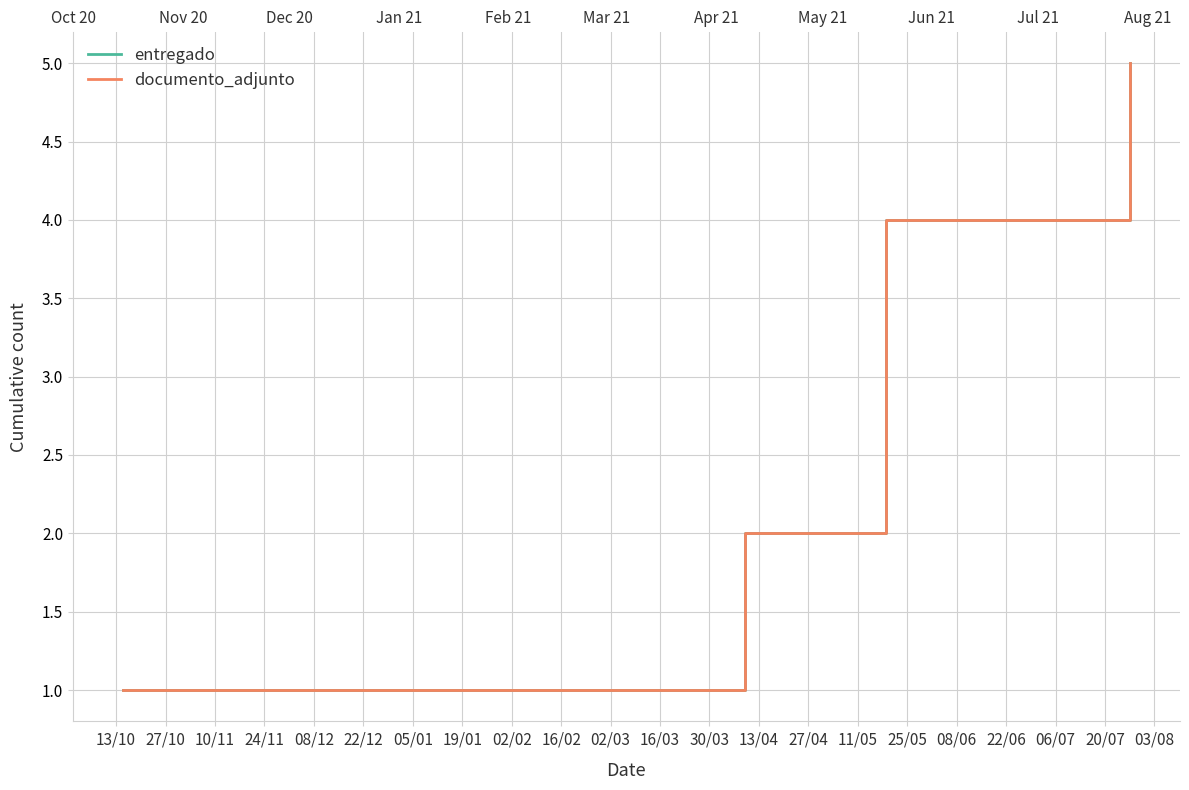

How many data points in entregado are above 3?

2